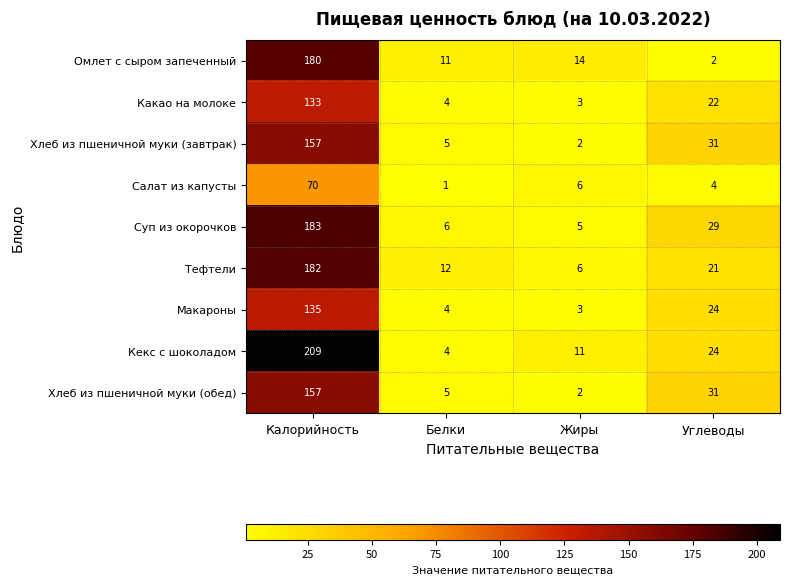

What is the spread (max minus min) of values at Белки?

11